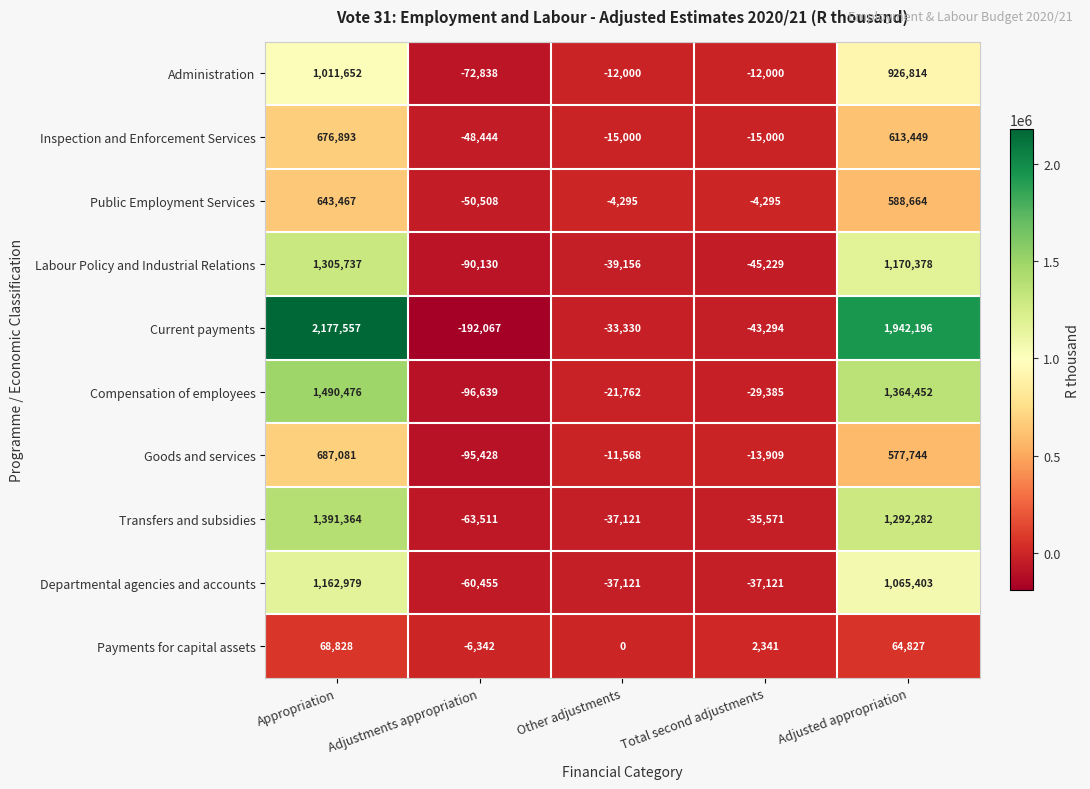

The value of Payments for capital assets at Adjusted appropriation is 64827. True or false?

True